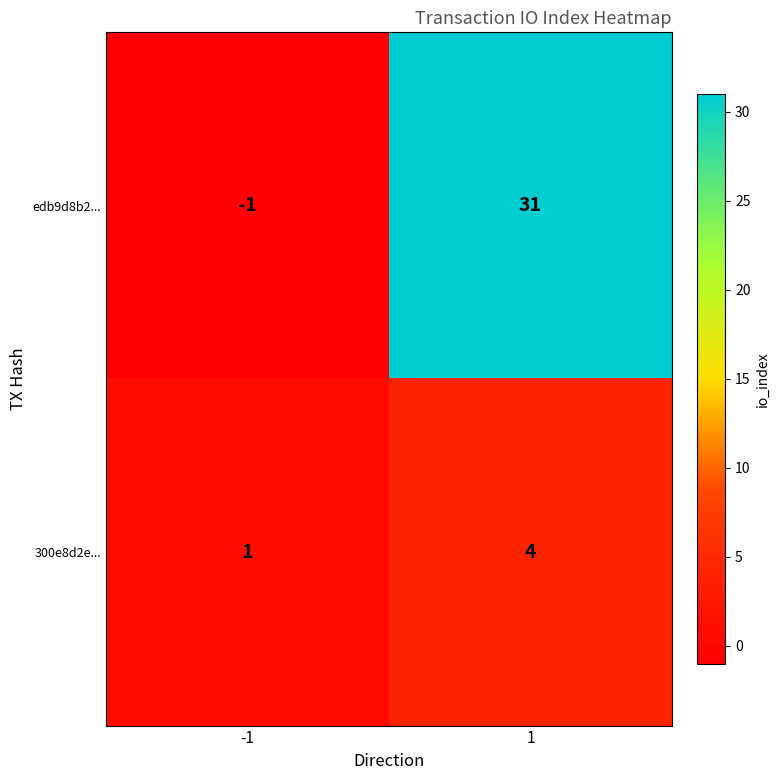

The value of 300e8d2e... at 1 is 4. True or false?

True